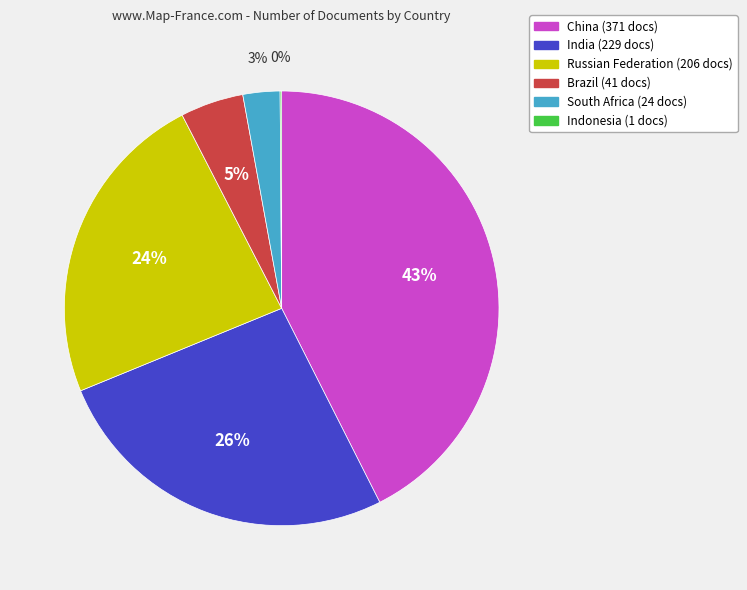

Is it true that South Africa is 3% of the pie?

True